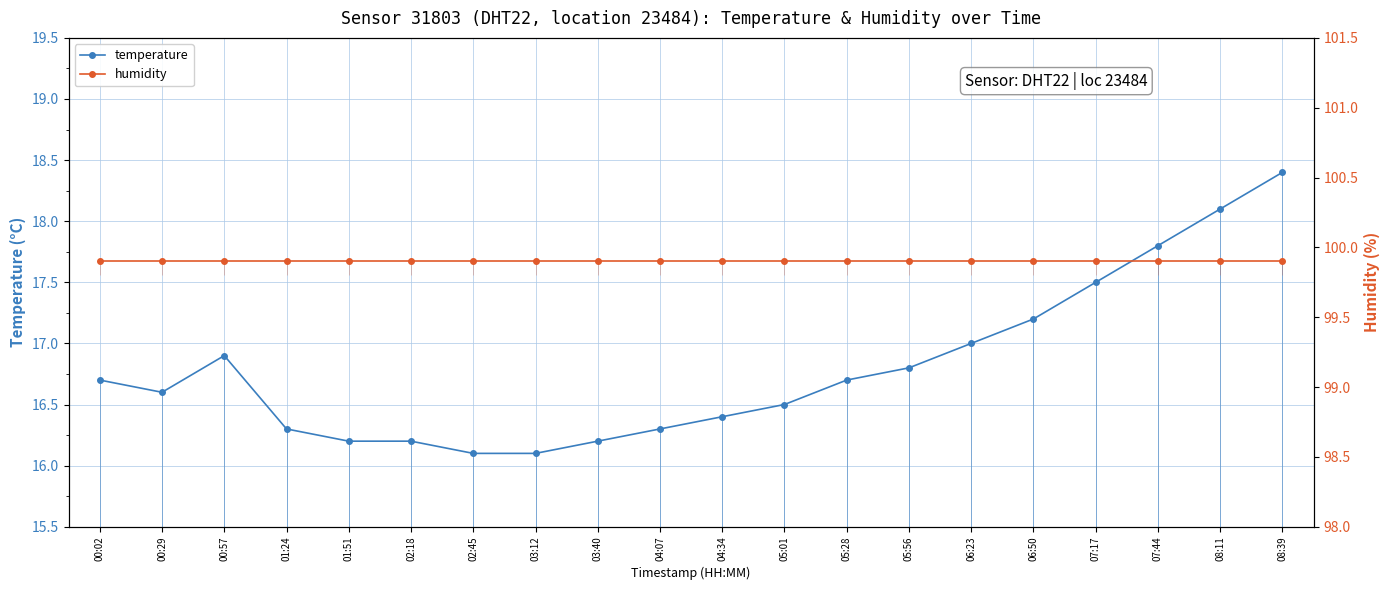

How many lines are shown in the chart?

2